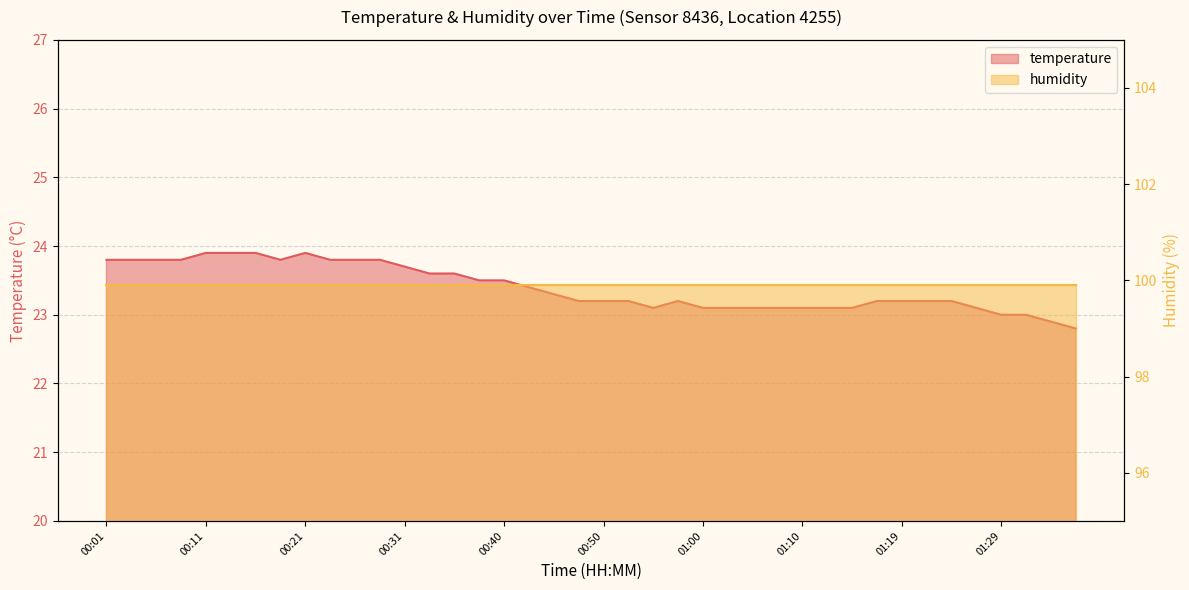

The chart shows a value of 23.3 at 00:45. True or false?

True